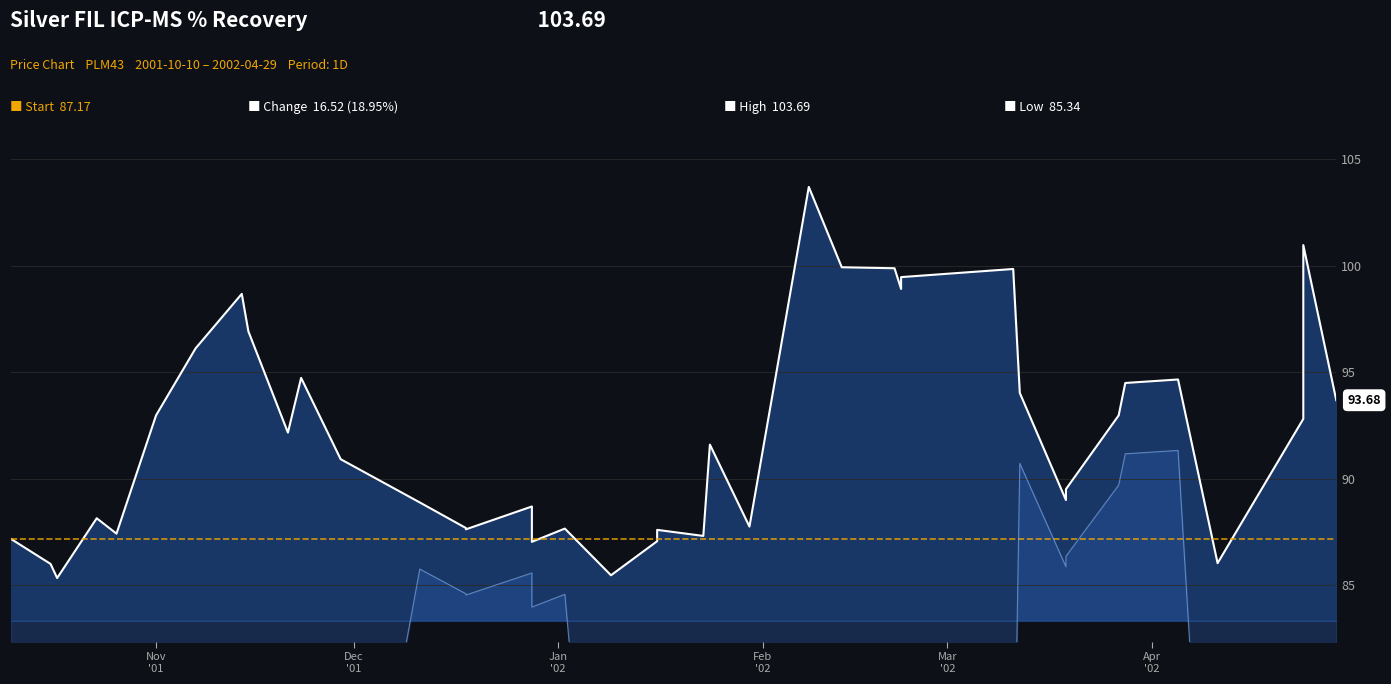

True or false: % Recov and Lab Value intersect in this chart.

False